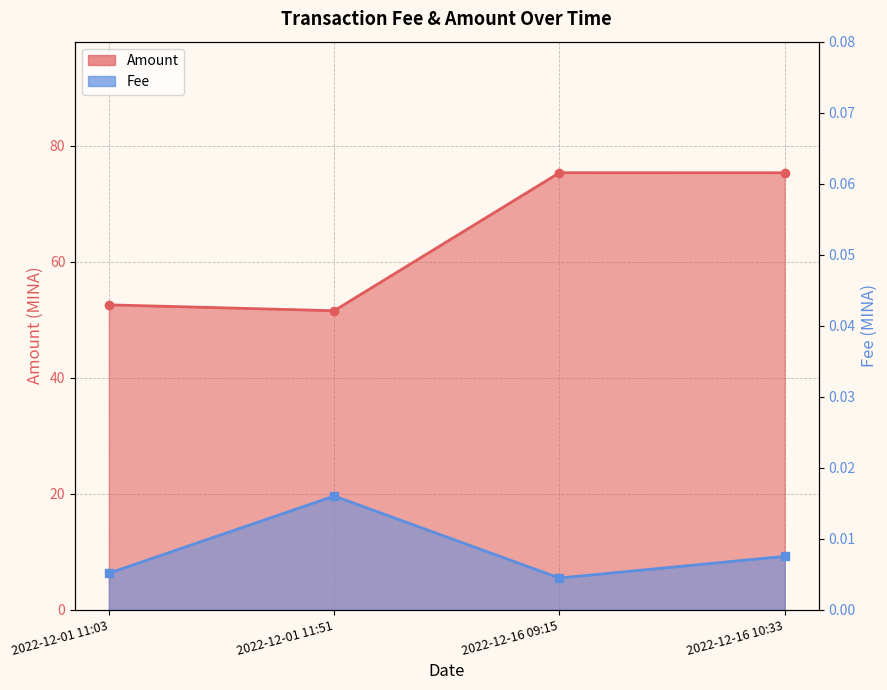

How many interior local peaks (higher than both neighbors) does the data have?

1